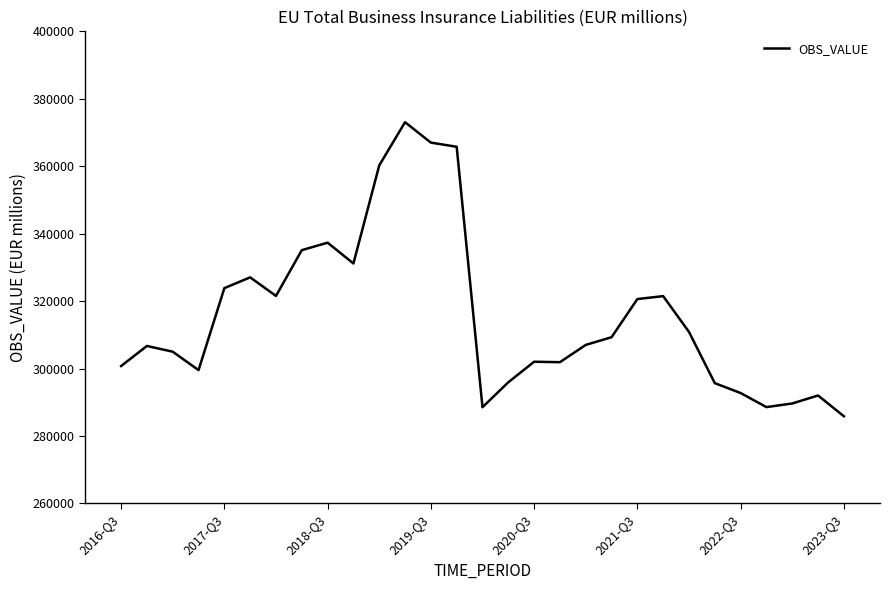

What is the greatest value displayed?

373056.0